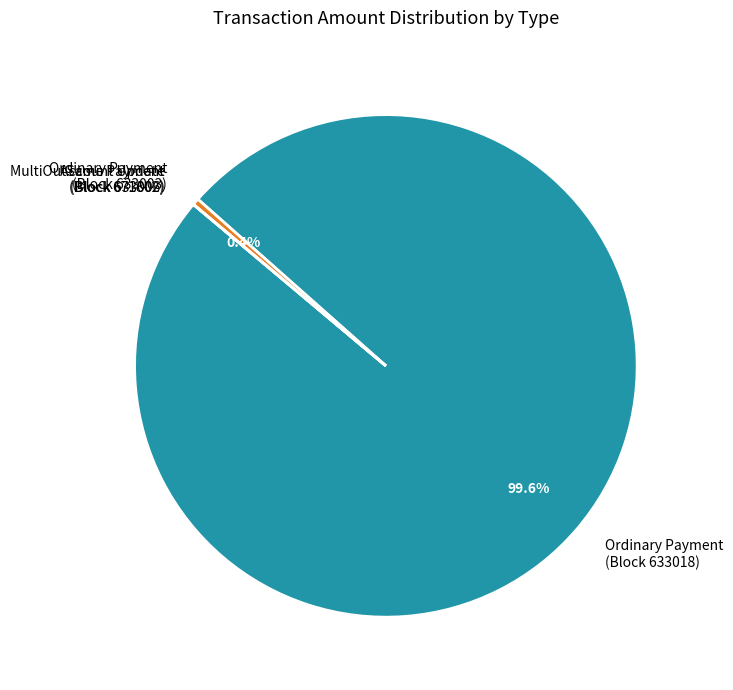

Combined, do Ordinary Payment (Block 633018) and Ordinary Payment (Block 633003) account for over 50%?

Yes